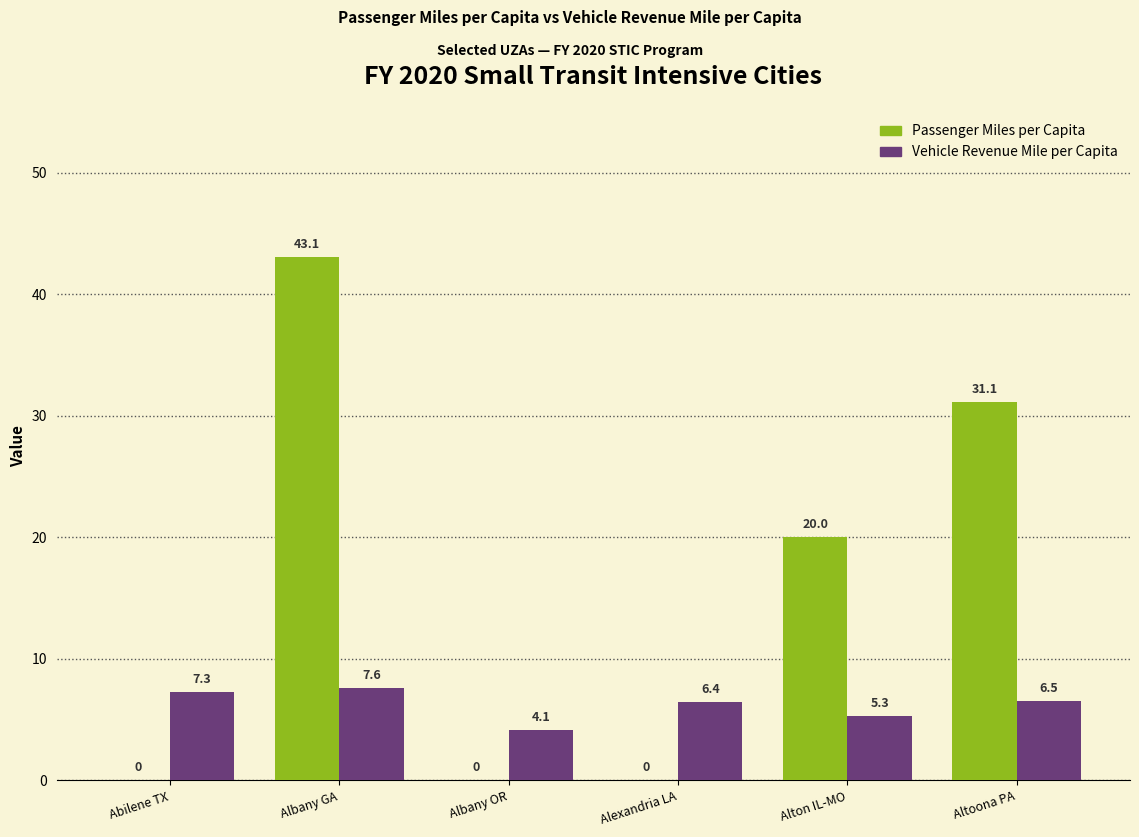

What is the difference between the Vehicle Revenue Mile per Capita values at Alexandria LA and Altoona PA?

0.1